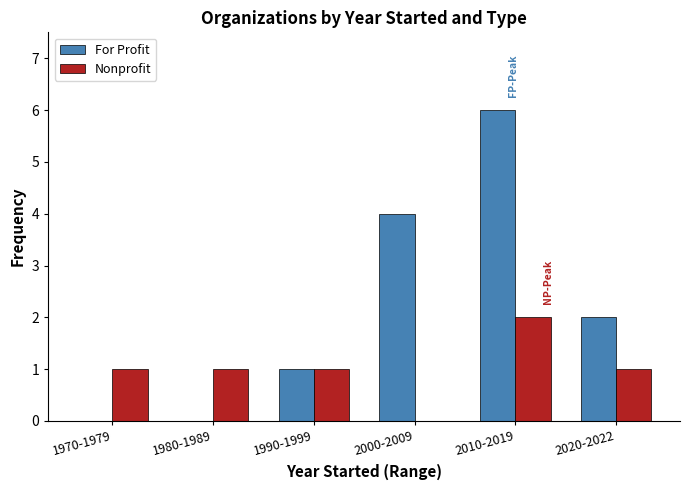

What is the average value of the Nonprofit series?

1